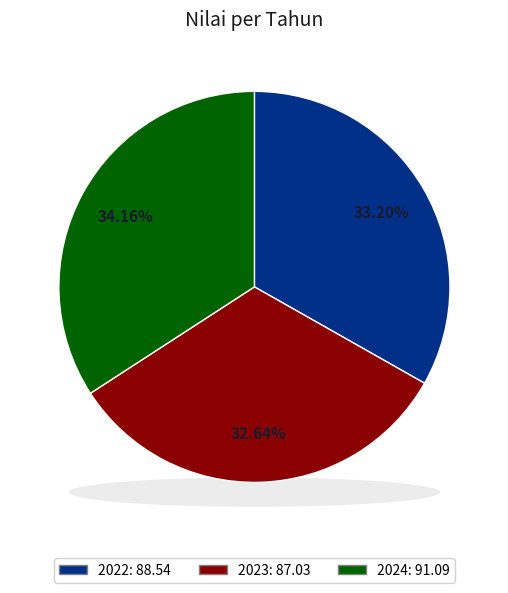

Does 2022 account for over 50% of the chart?

No